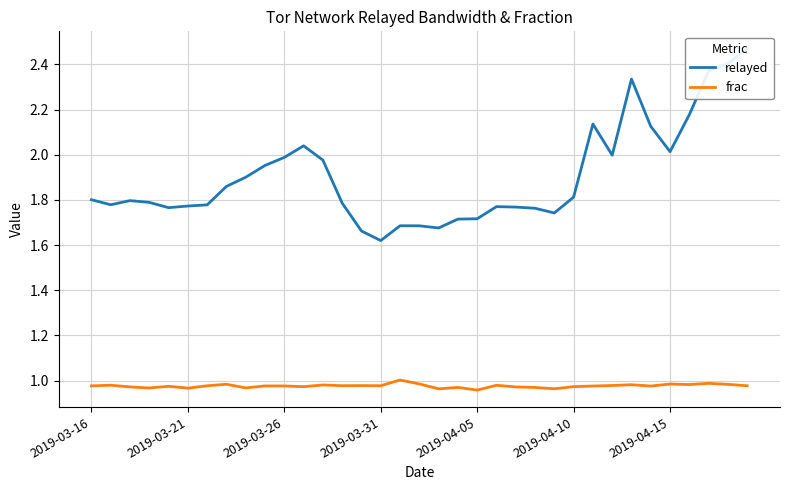

Which series has the widest spread of values?

relayed